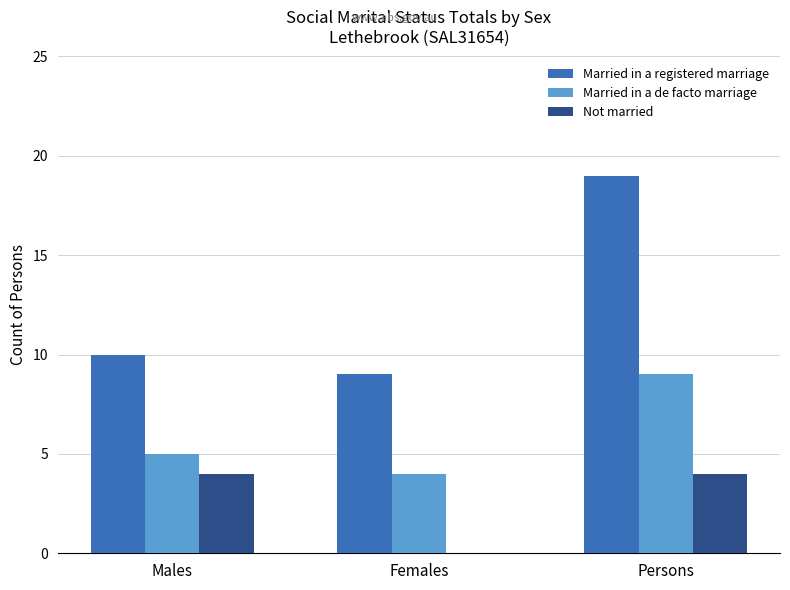

What is the sum of all Not married values?

8